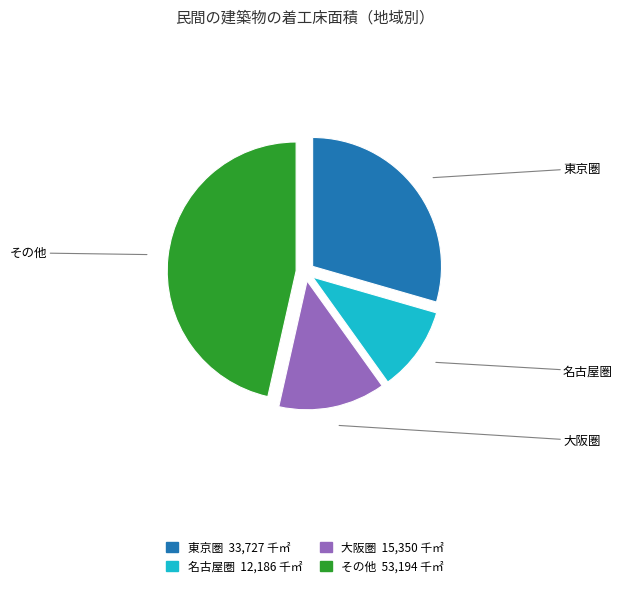

What is the largest slice in the pie chart?

その他